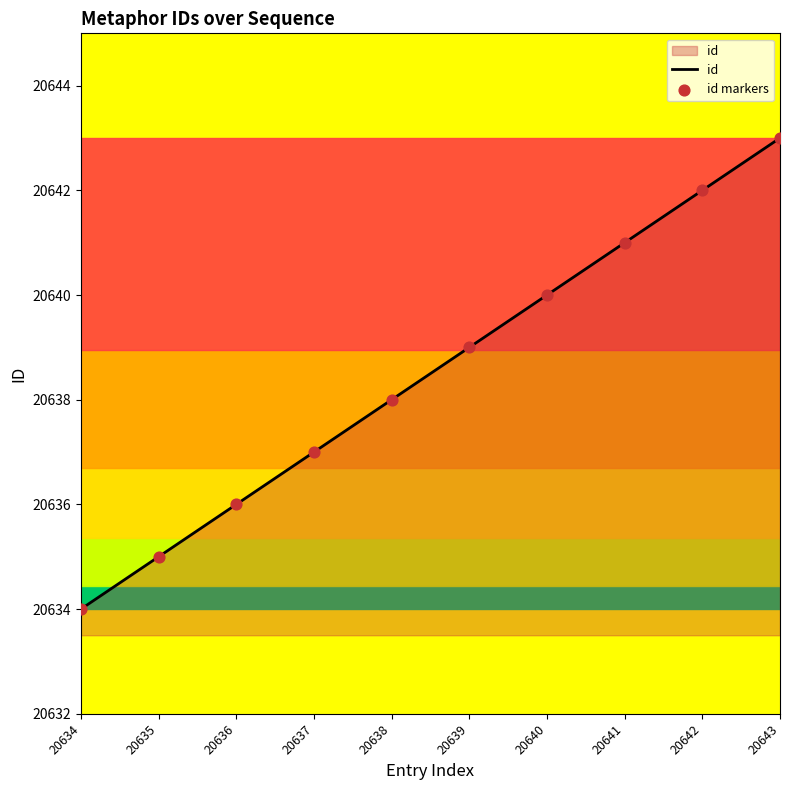

Rank the categories by value from highest to lowest.

20643, 20642, 20641, 20640, 20639, 20638, 20637, 20636, 20635, 20634